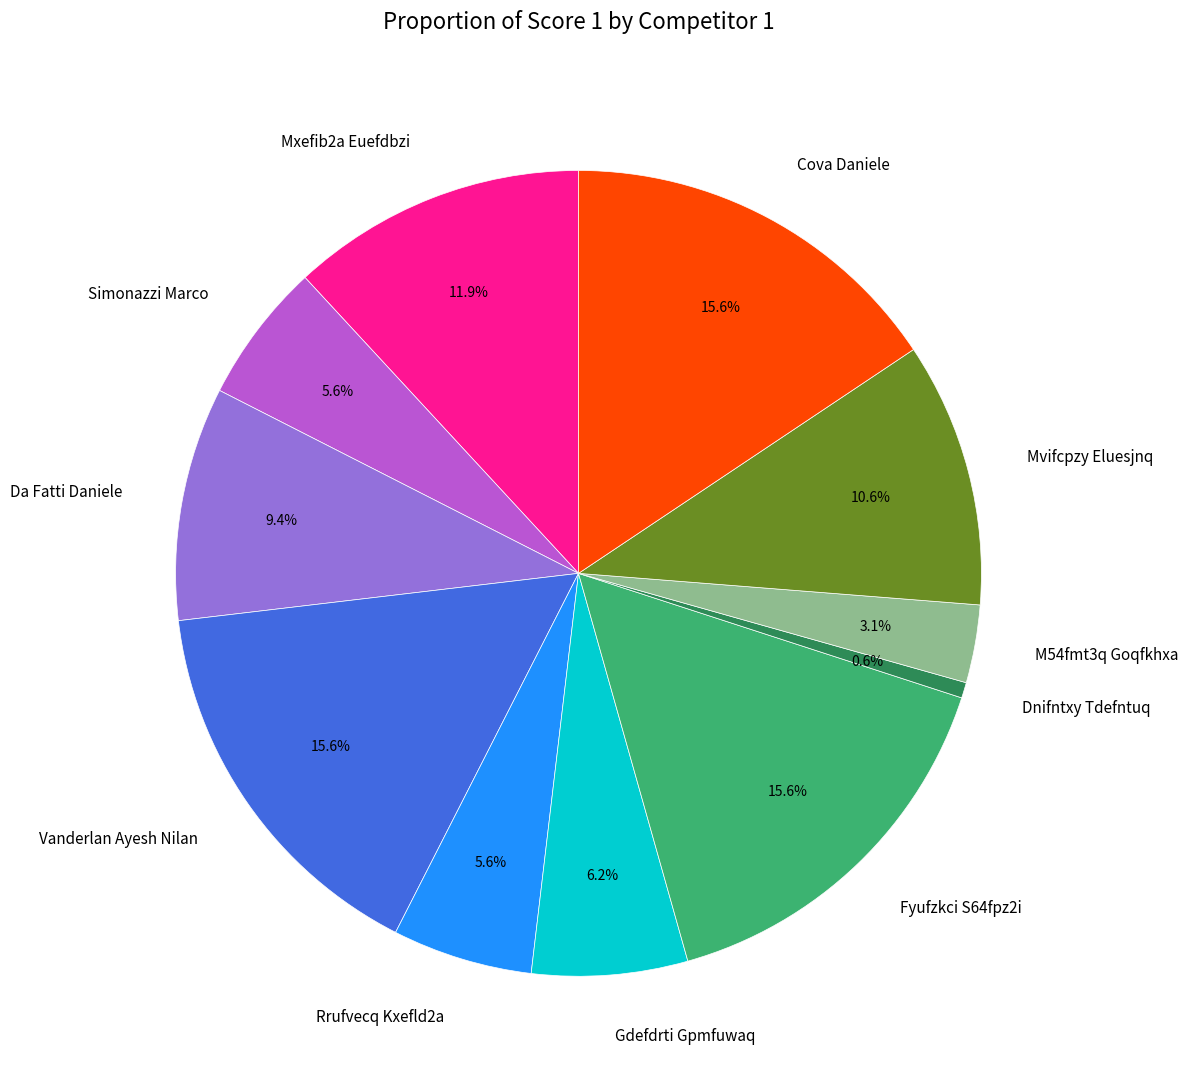

To the nearest percent, what is the difference between the largest and smallest slice percentages?

15%